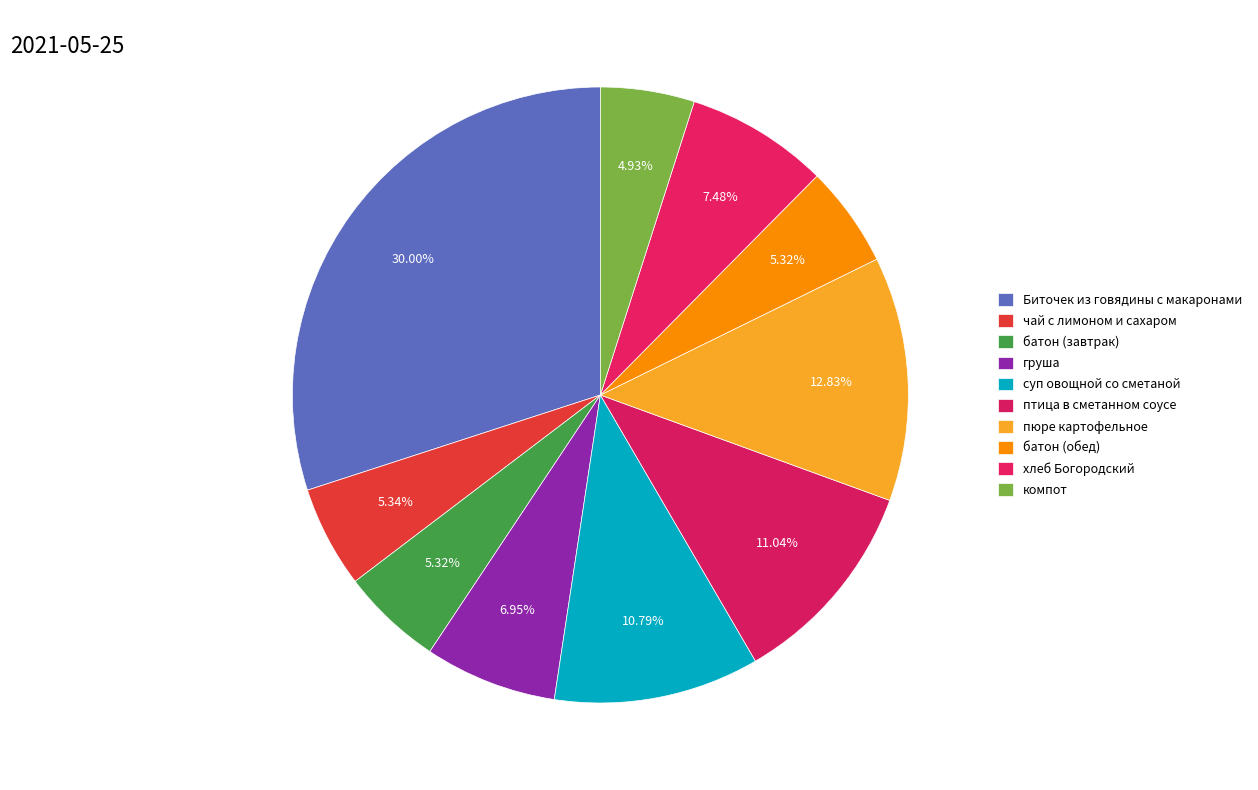

To the nearest percent, what is the average slice percentage?

10%